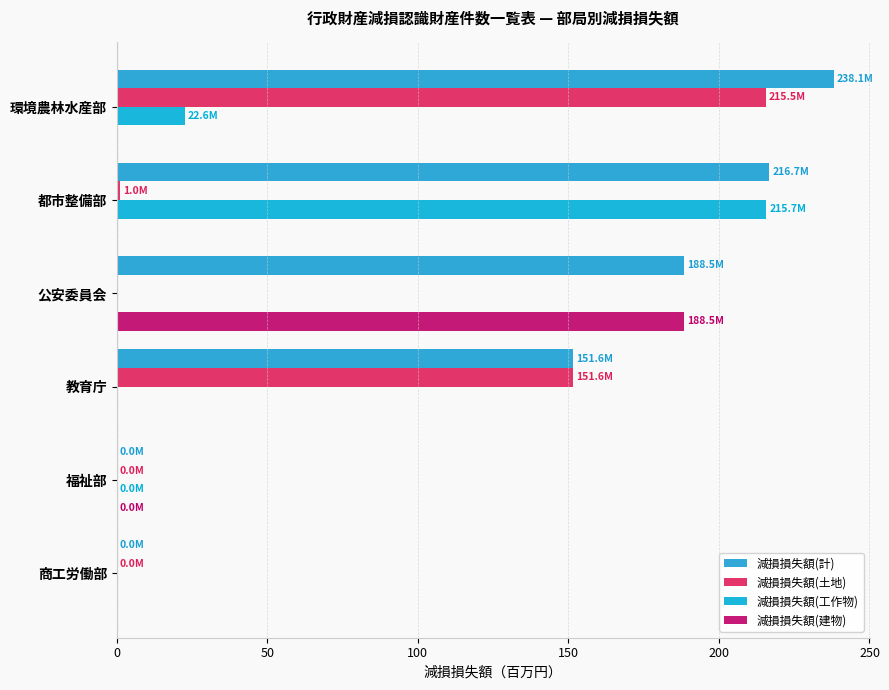

Count the number of data series in this chart.

4